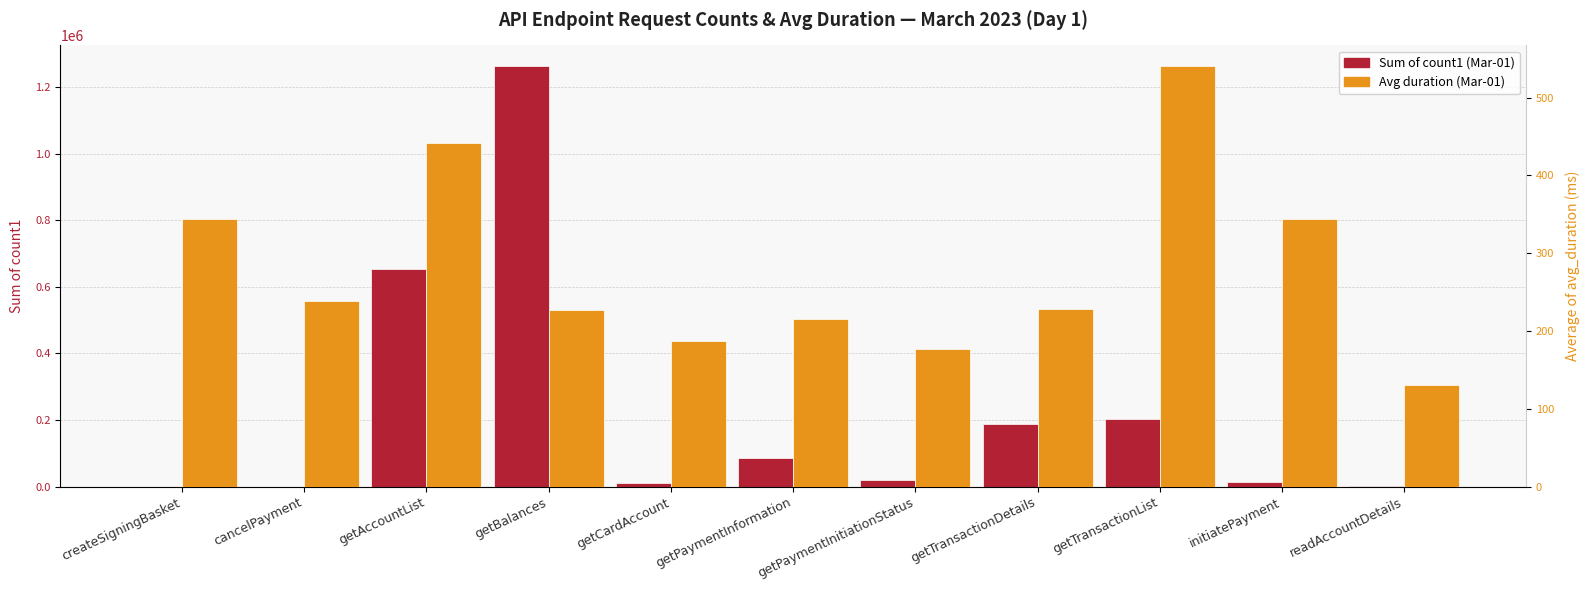

What is the spread (max minus min) of values at getTransactionDetails?

187506.7